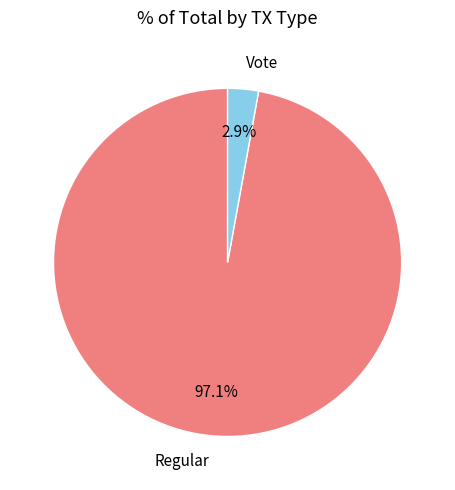

Rank the categories by value from highest to lowest.

Regular, Vote